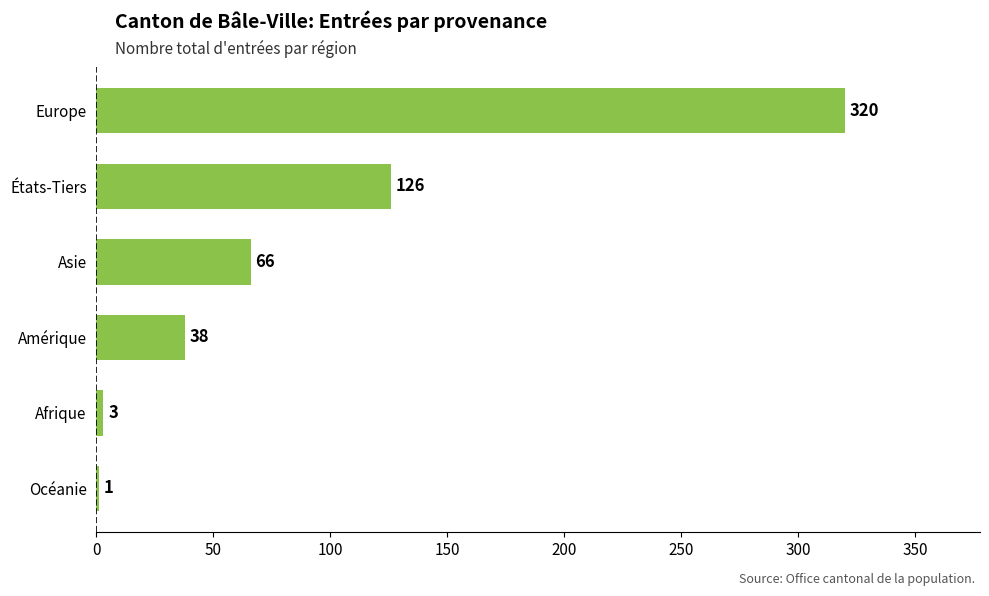

Reading bottom to top, what are all the values shown in this chart?

Océanie=1	Afrique=3	Amérique=38	Asie=66	États-Tiers=126	Europe=320